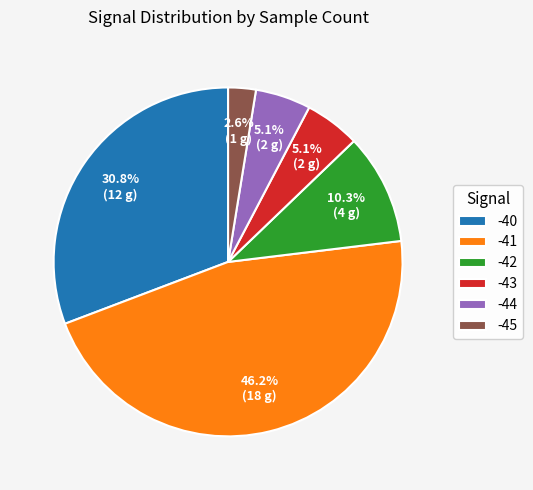

Is it true that -40 is 5% of the pie?

False